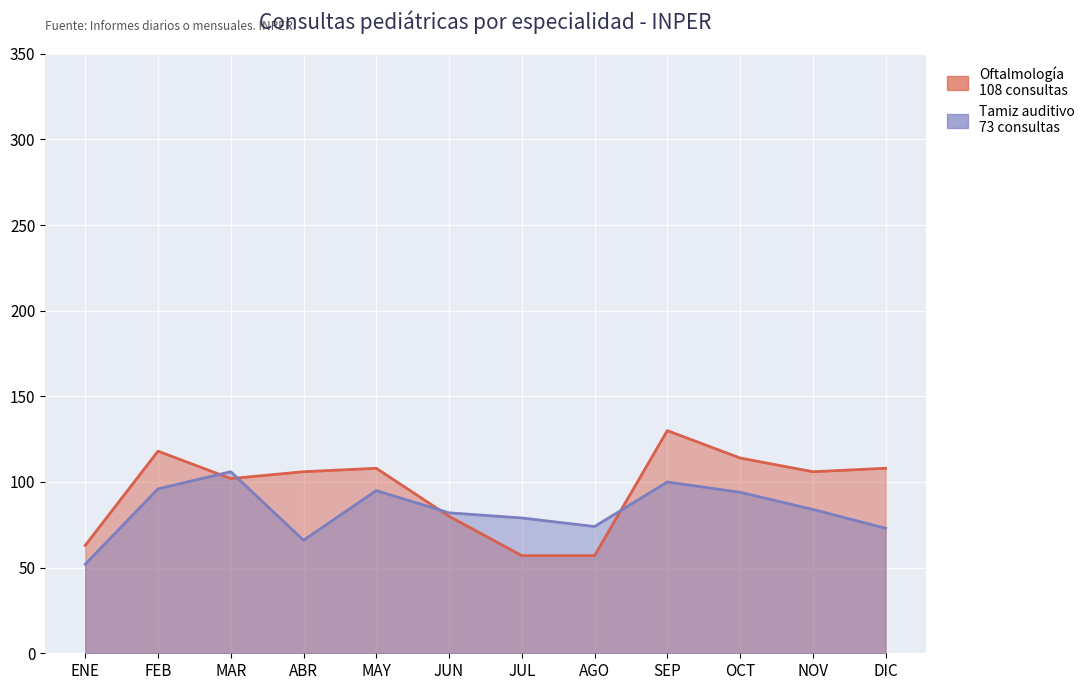

How many intersections are there between Tamiz auditivo and Oftalmología?

4